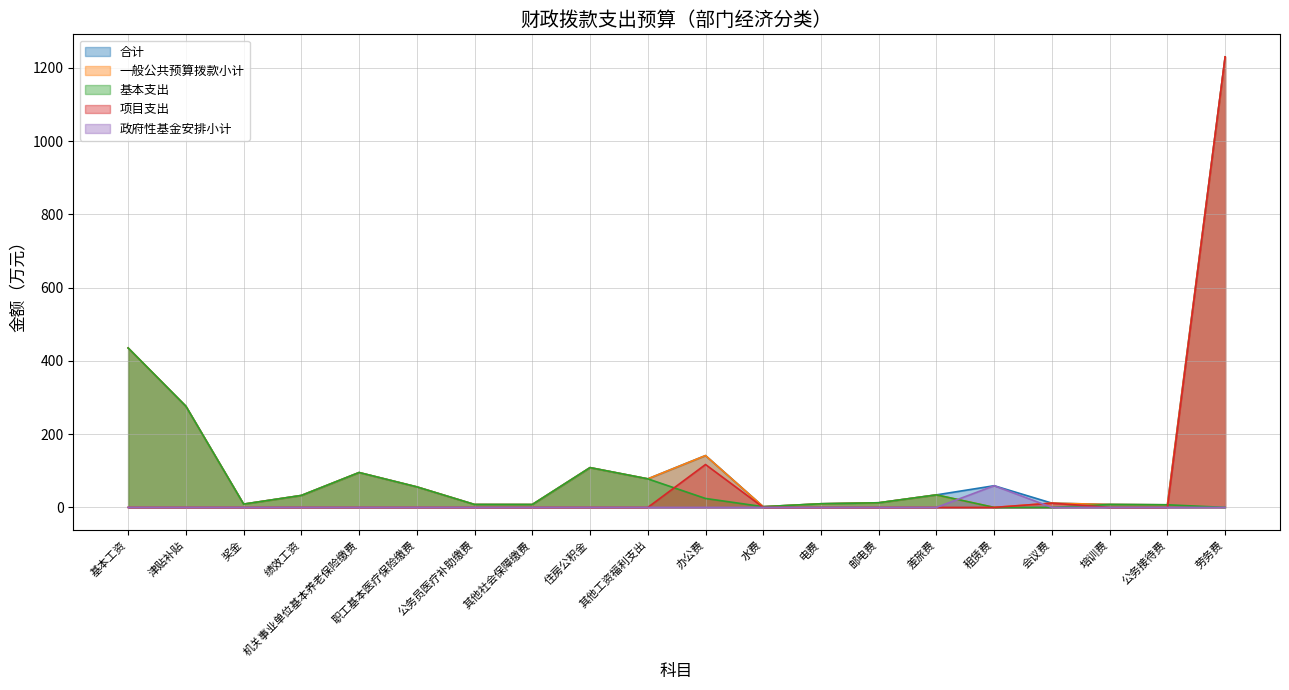

What is the sum of the 一般公共预算拨款小计 values at 劳务费 and 基本工资?

1665.5